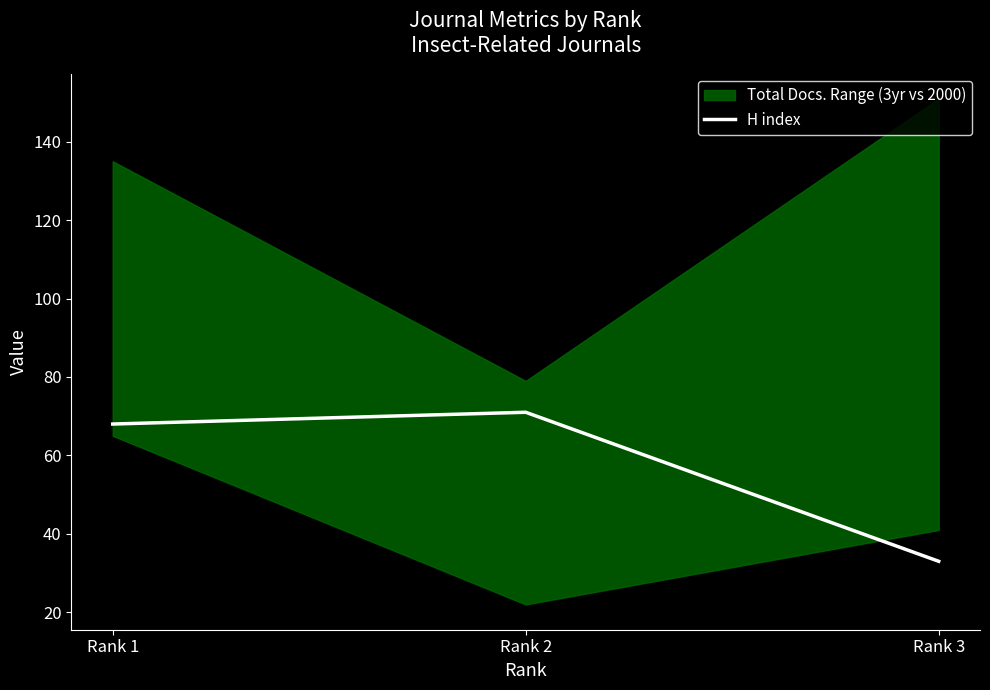

The value at Rank 3 is 33. True or false?

True